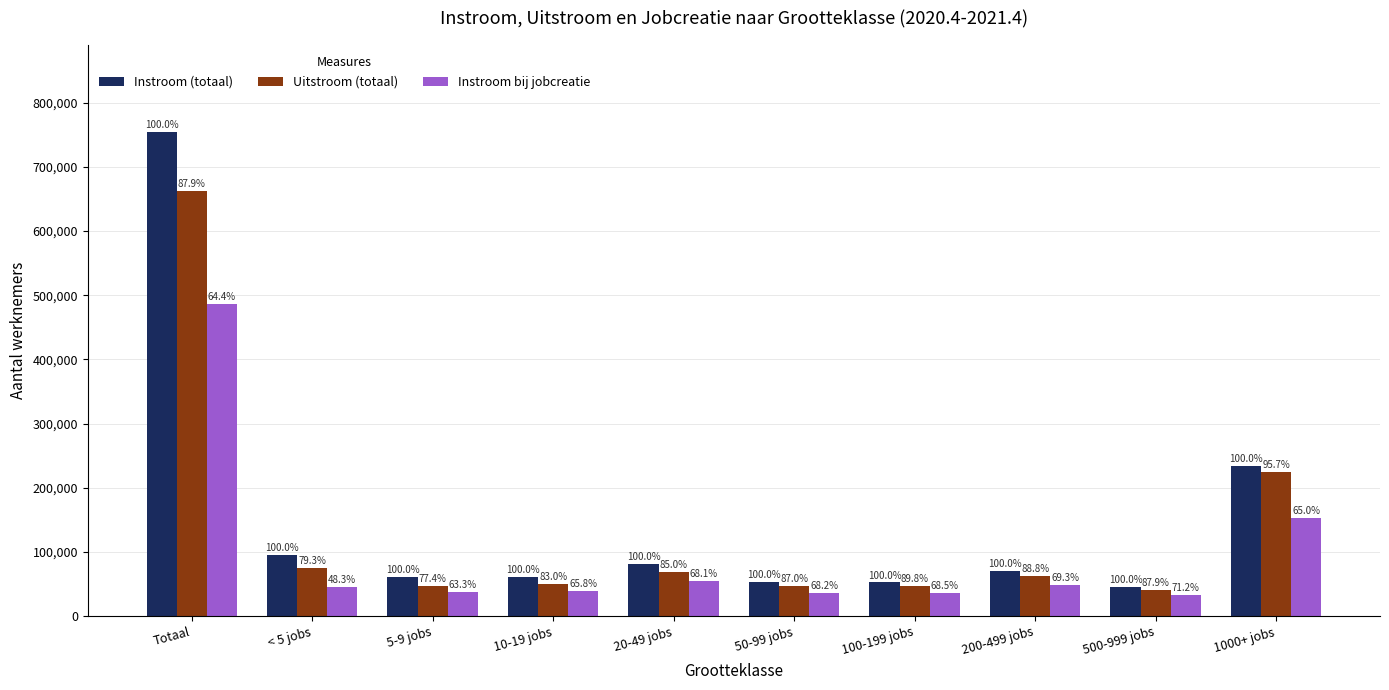

What is the label of the 9th bar from the right?

< 5 jobs